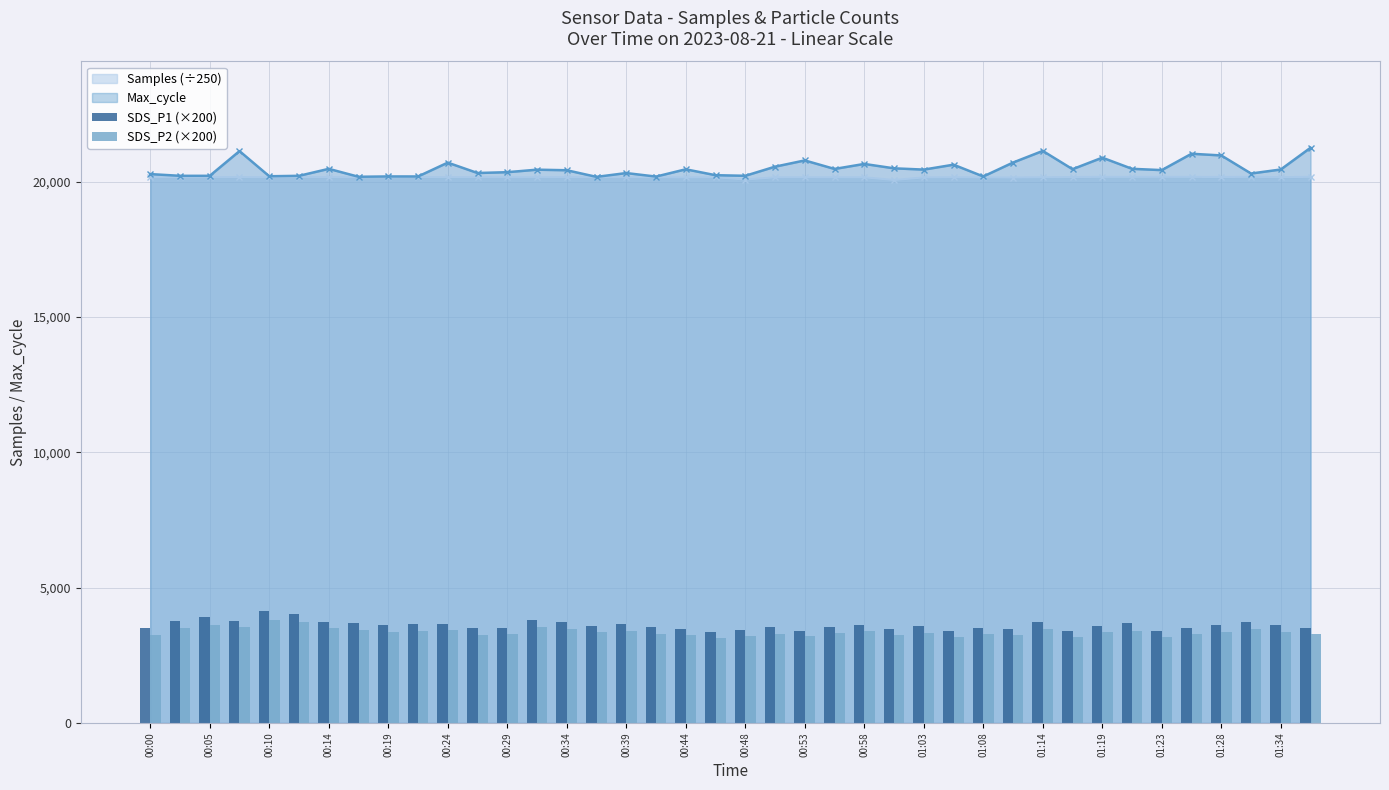

True or false: Samples (÷250) has more than 0 points higher than both neighbors.

True